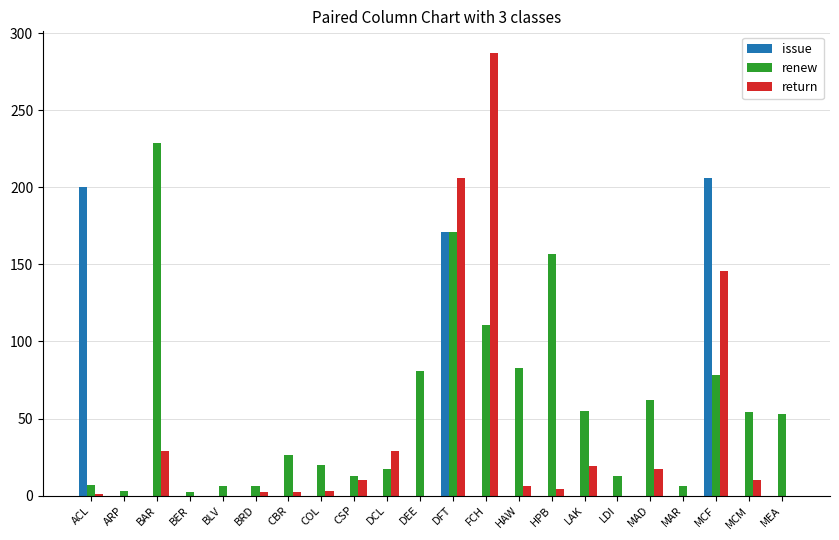

What is the sum of all renew values?

1253